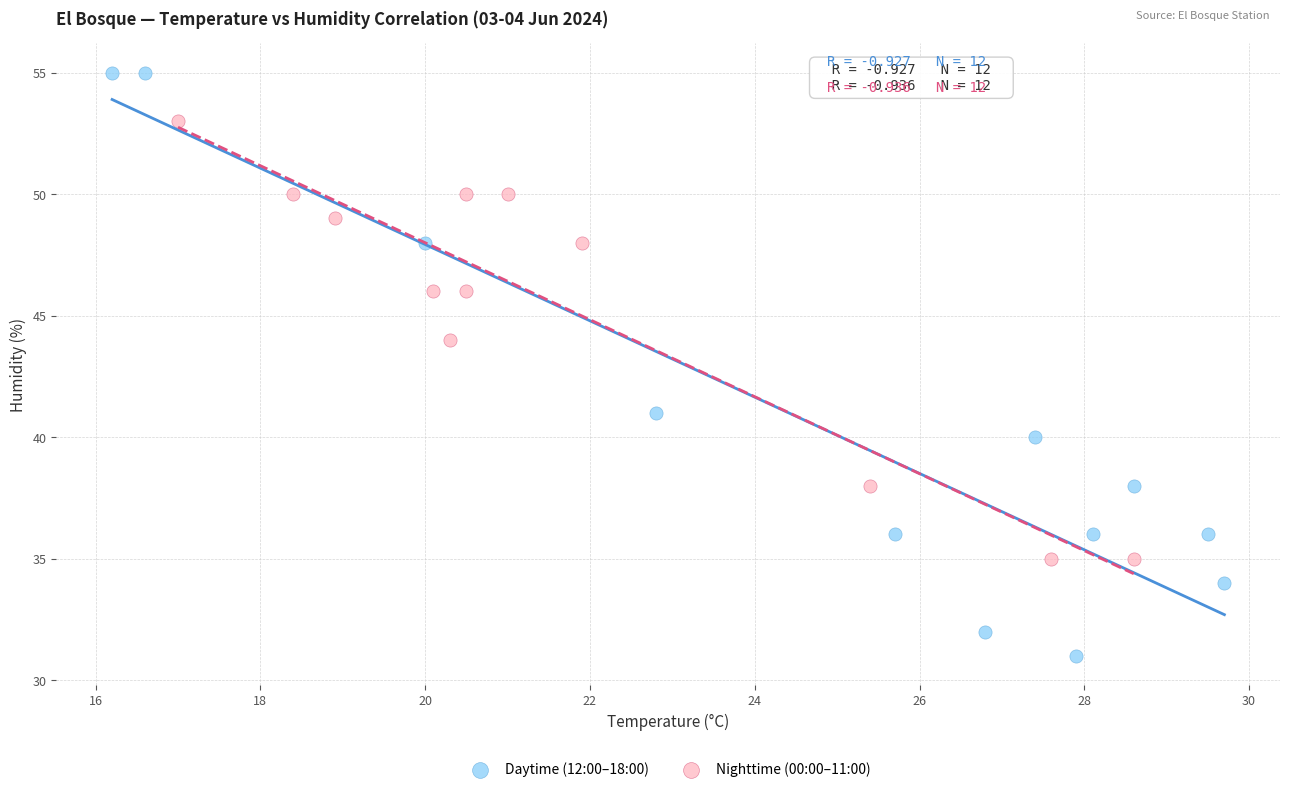

Which series contains the lowest Y value?

Daytime (12:00–18:00)